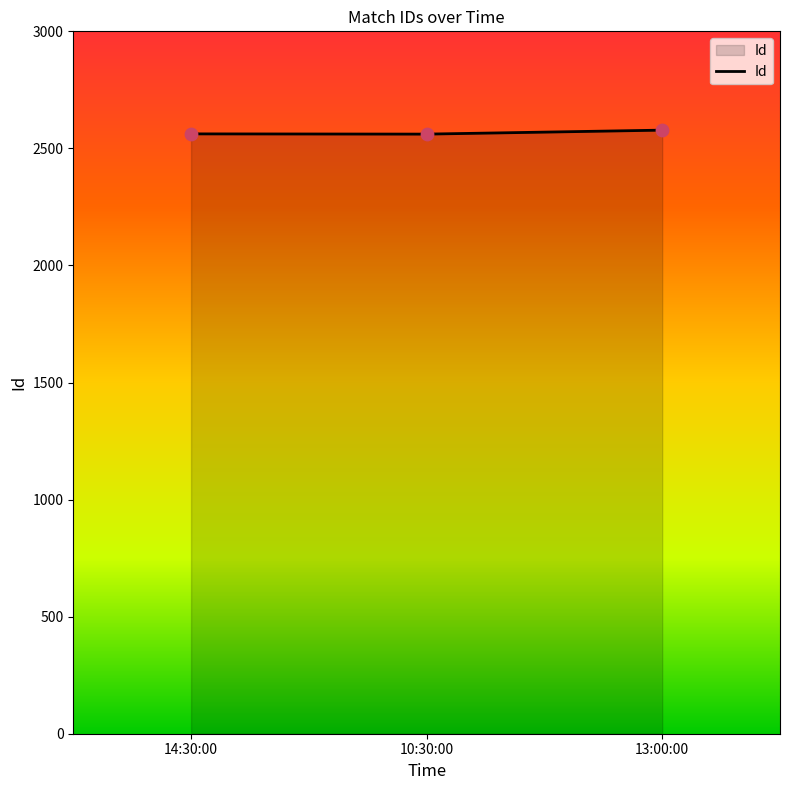

What is the change in value from 14:30:00 to 13:00:00?

+16